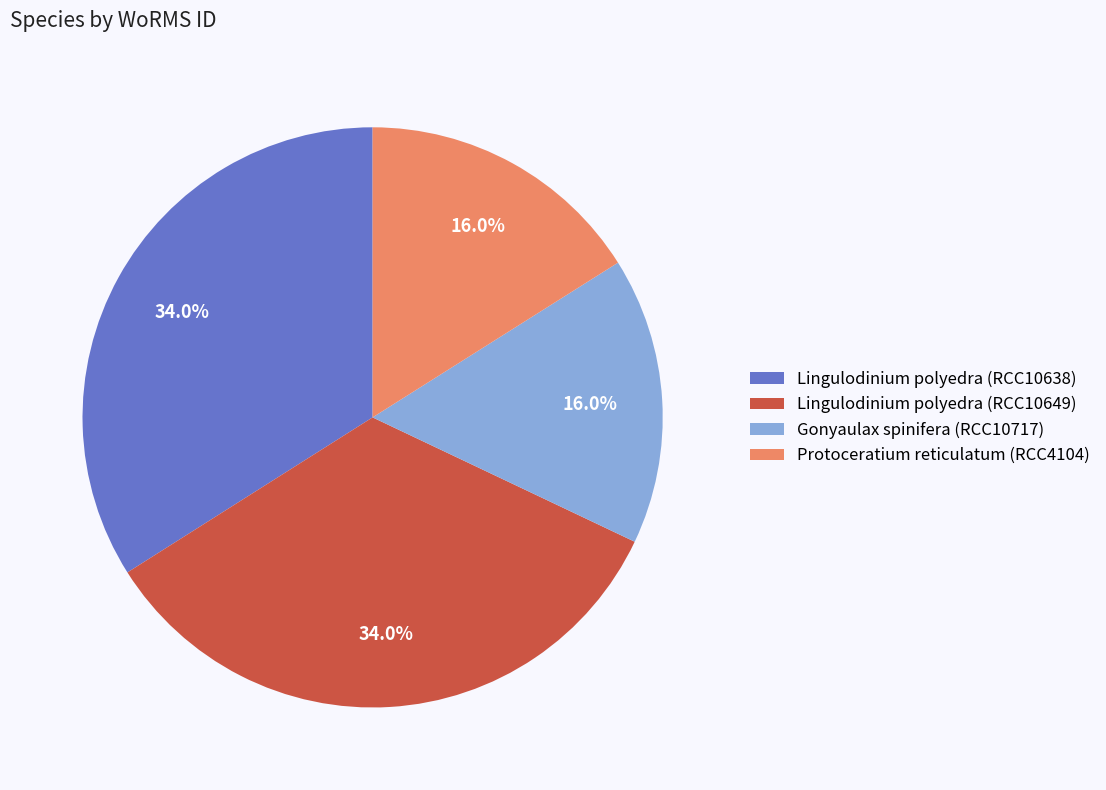

How many segments does this pie chart have?

4